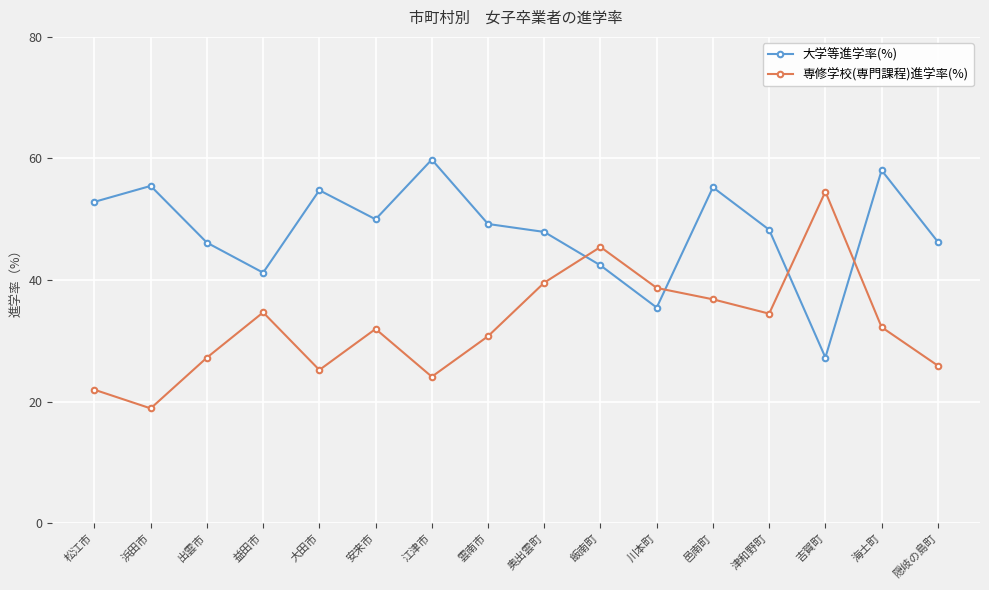

How many lines are shown in the chart?

2